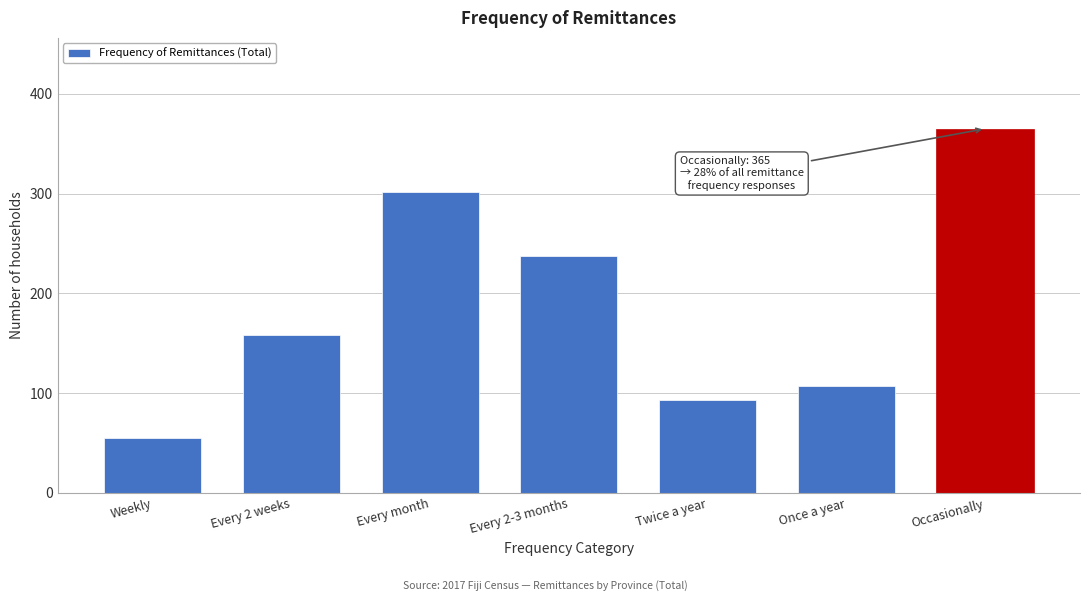

Reading right to left, extract all data points from this chart.

365	107	93	237	302	158	55